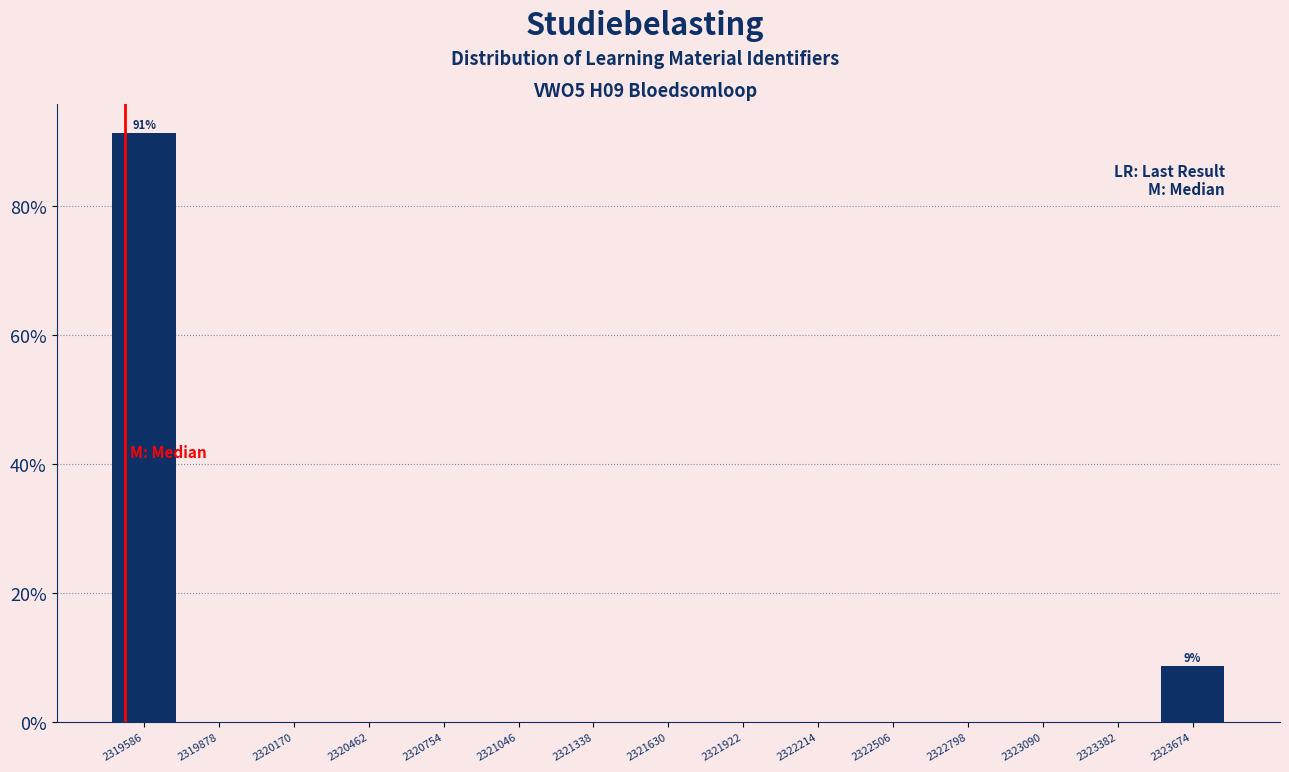

Which range on the x-axis has the tallest bar?

2319450 to 2319750